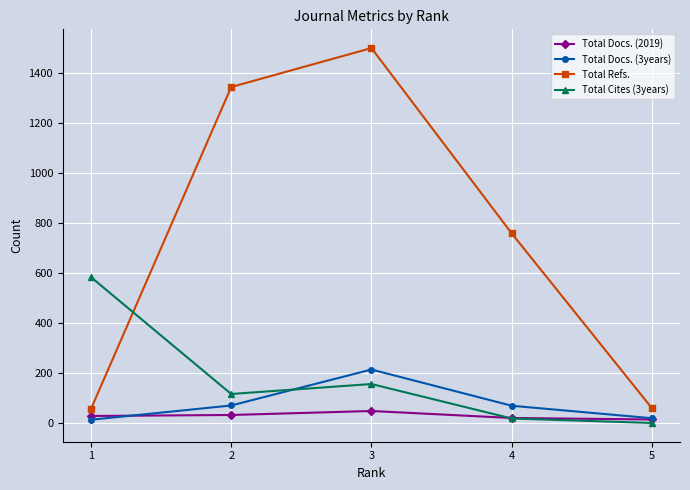

Where do Total Cites (3years) and Total Docs. (3years) first cross each other?

2 and 3